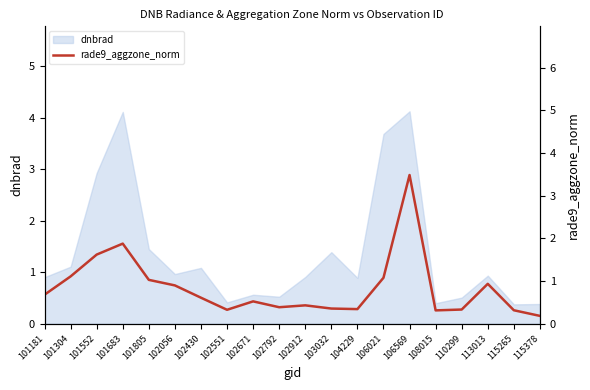

What is the change in value from 101552 to 108015?

-1.3